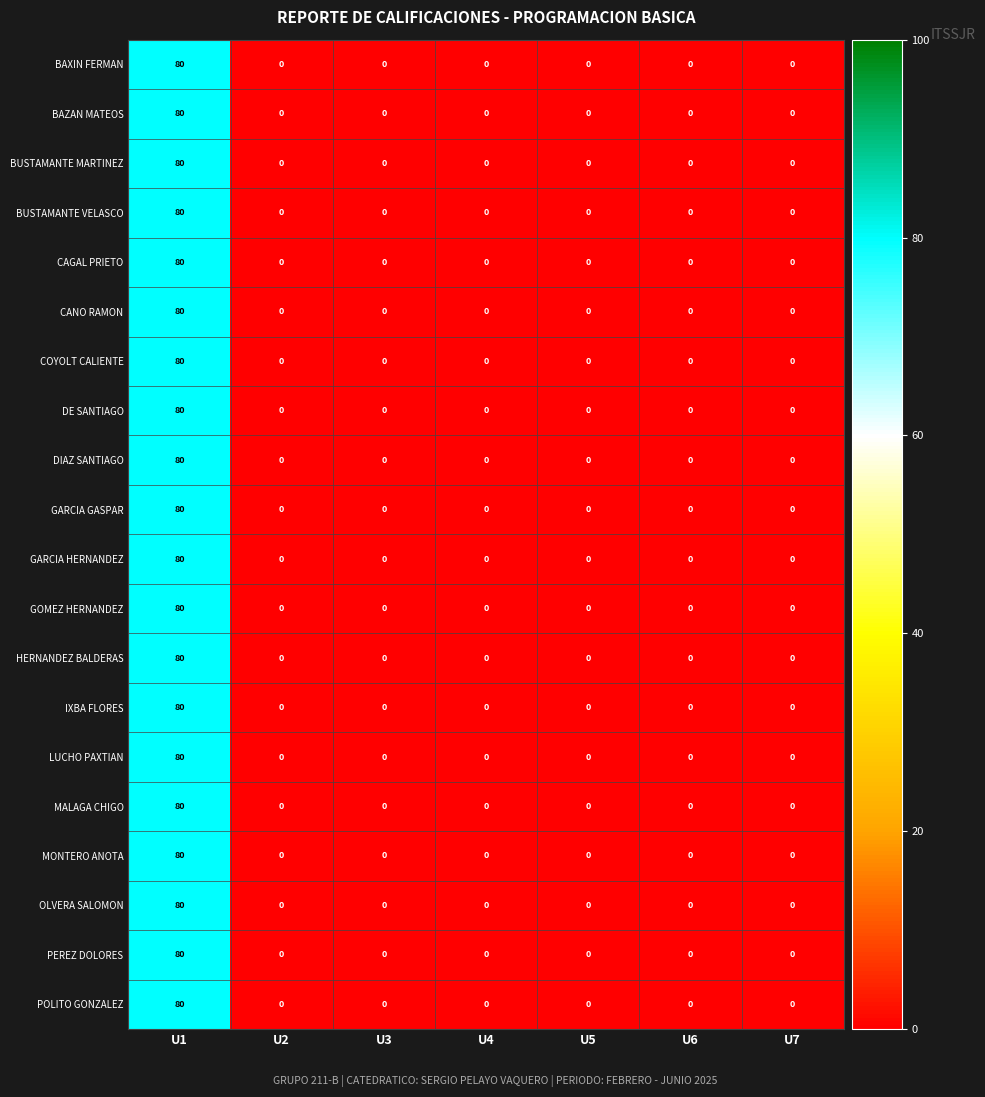

At which label does POLITO GONZALEZ reach its peak?

U1